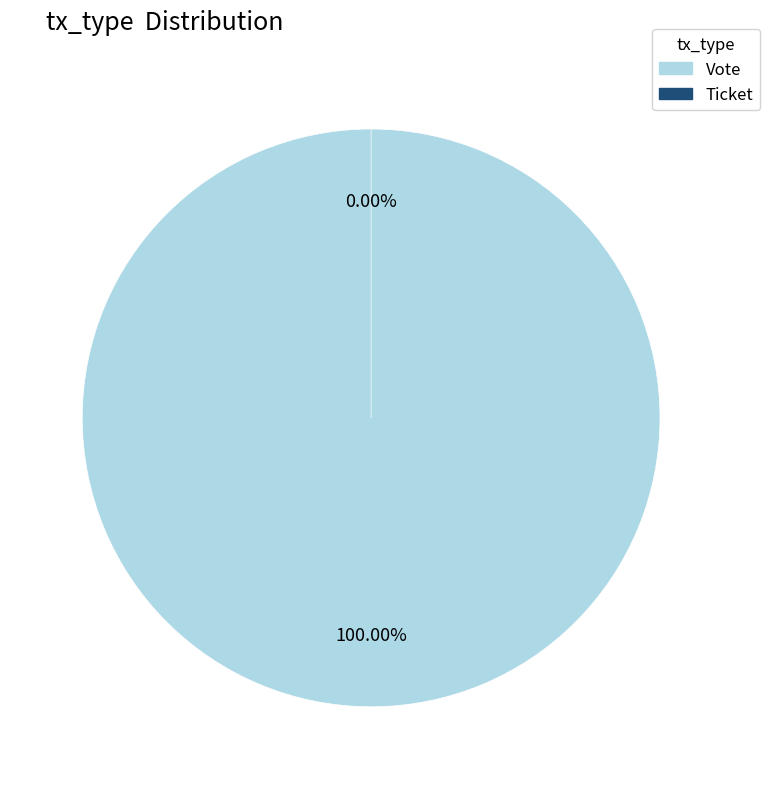

What is the change in value from Vote to Ticket?

-1